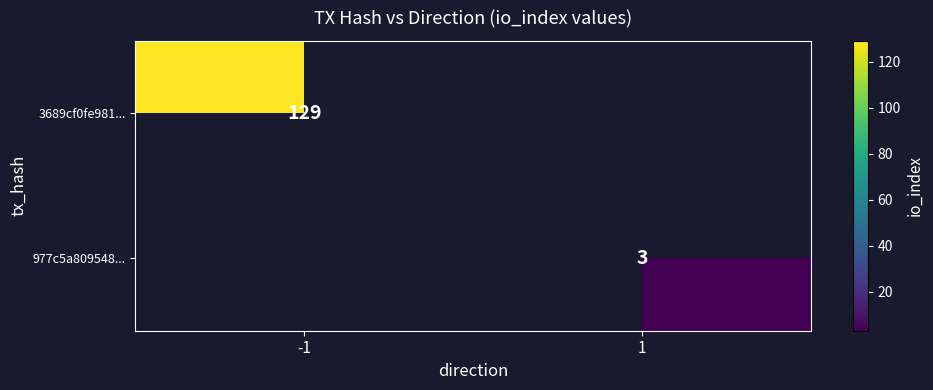

True or false: 3689cf0fe981... has a value of 28 at -1.

False